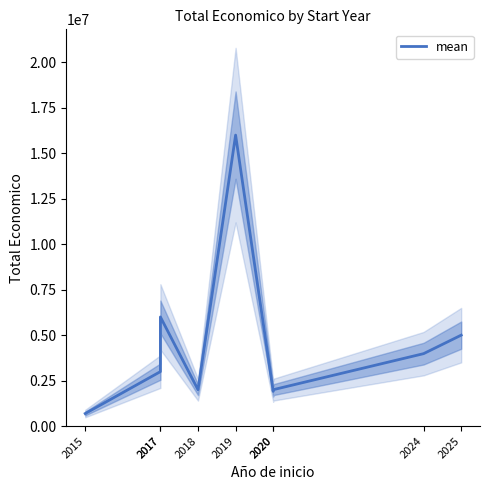

Reading right to left, extract all data points from this chart.

4999137	3981772	1999937	1906961	15999768	1998299	5999934	2993425	688500